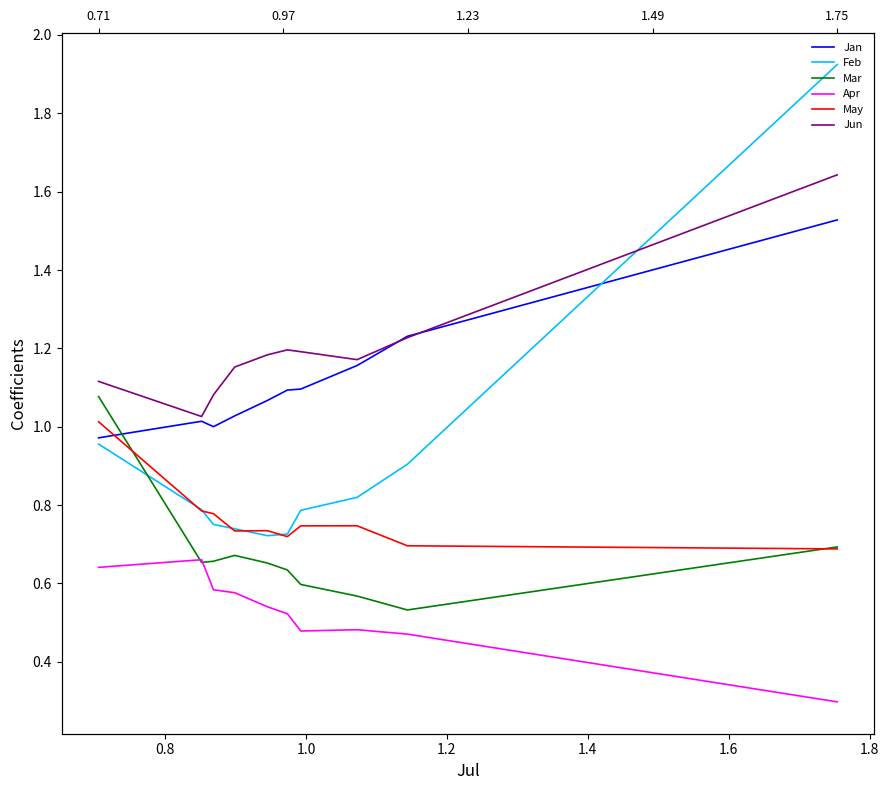

Does the chart display data point markers on the line(s)?

No